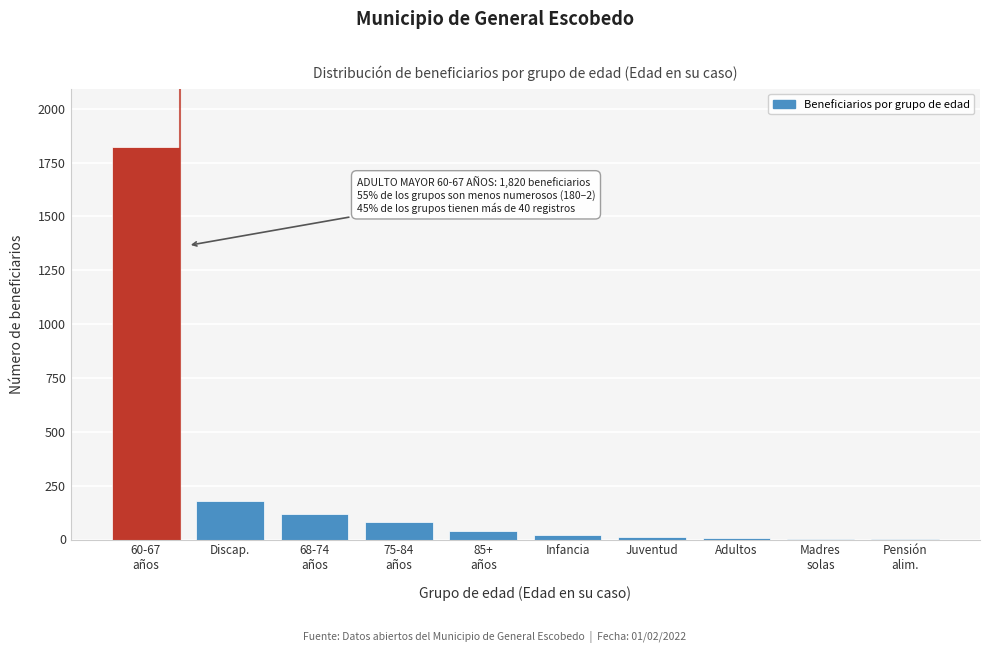

What is the sum of all values?

2284